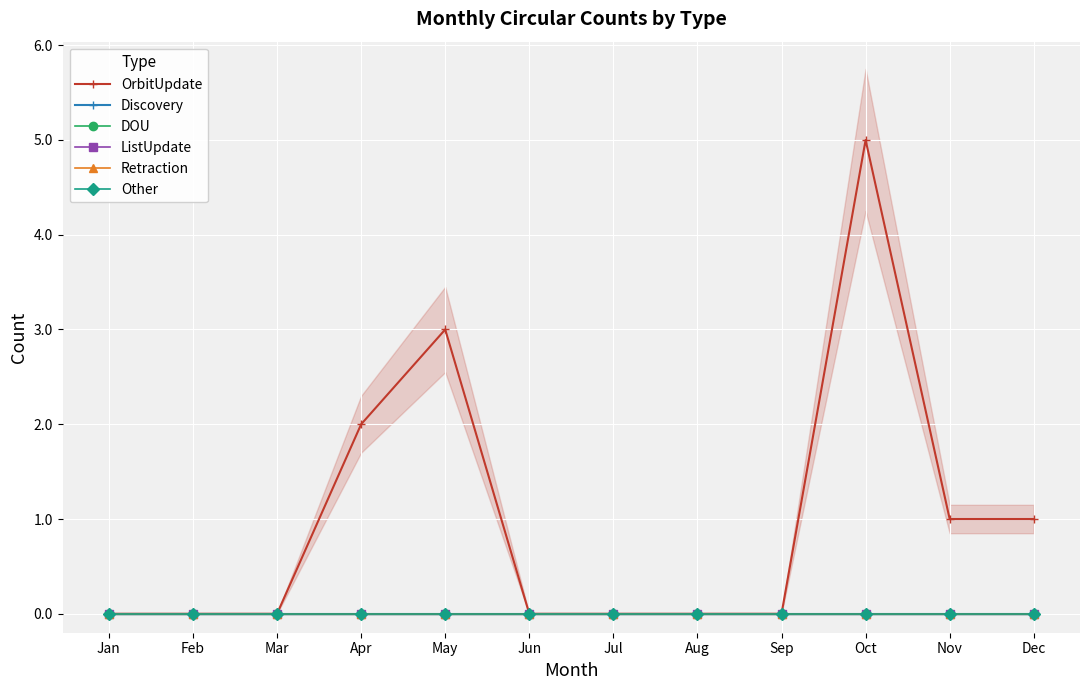

Does the chart display data point markers on the line(s)?

Yes